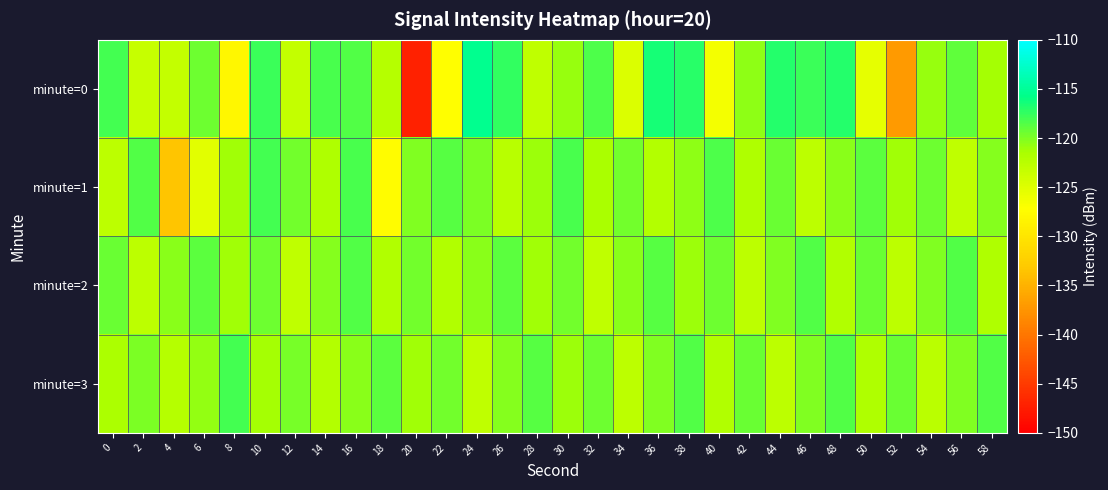

Reading right to left, what are all the values shown in this chart?

minute=0: 58=-121.4	56=-119.0	54=-120.8	52=-137.0	50=-125.6	48=-117.0	46=-117.7	44=-117.0	42=-120.6	40=-126.4	38=-117.1	36=-116.5	34=-124.8	32=-118.4	30=-120.8	28=-122.9	26=-117.5	24=-115.4	22=-127.3	20=-147.0	18=-122.2	16=-118.5	14=-118.2	12=-123.1	10=-117.8	8=-128.1	6=-119.4	4=-123.2	2=-123.3	0=-118.0
minute=1: 58=-120.2	56=-122.9	54=-119.5	52=-121.1	50=-118.9	48=-120.5	46=-122.7	44=-119.2	42=-121.8	40=-118.3	38=-120.6	36=-122.1	34=-119.7	32=-121.5	30=-118.2	28=-121.0	26=-122.3	24=-119.9	22=-118.7	20=-120.1	18=-127.4	16=-118.1	14=-121.8	12=-119.6	10=-118.0	8=-121.2	6=-125.3	4=-133.4	2=-118.5	0=-122.8
minute=2: 58=-121.8	56=-118.5	54=-120.0	52=-122.7	50=-119.3	48=-121.9	46=-118.6	44=-120.1	42=-122.8	40=-119.5	38=-121.0	36=-118.7	34=-120.3	32=-122.9	30=-119.6	28=-121.2	26=-118.8	24=-120.3	22=-122.0	20=-119.7	18=-121.9	16=-118.6	14=-120.2	12=-122.9	10=-119.5	8=-121.1	6=-118.9	4=-120.5	2=-122.7	0=-119.2
minute=3: 58=-118.4	56=-120.0	54=-122.6	52=-119.2	50=-121.8	48=-118.5	46=-120.0	44=-122.7	42=-119.3	40=-121.9	38=-118.6	36=-120.1	34=-122.8	32=-119.5	30=-121.0	28=-118.7	26=-120.2	24=-122.9	22=-119.6	20=-121.2	18=-118.9	16=-120.5	14=-122.1	12=-119.8	10=-121.3	8=-118.0	6=-120.7	4=-122.2	2=-119.9	0=-121.6